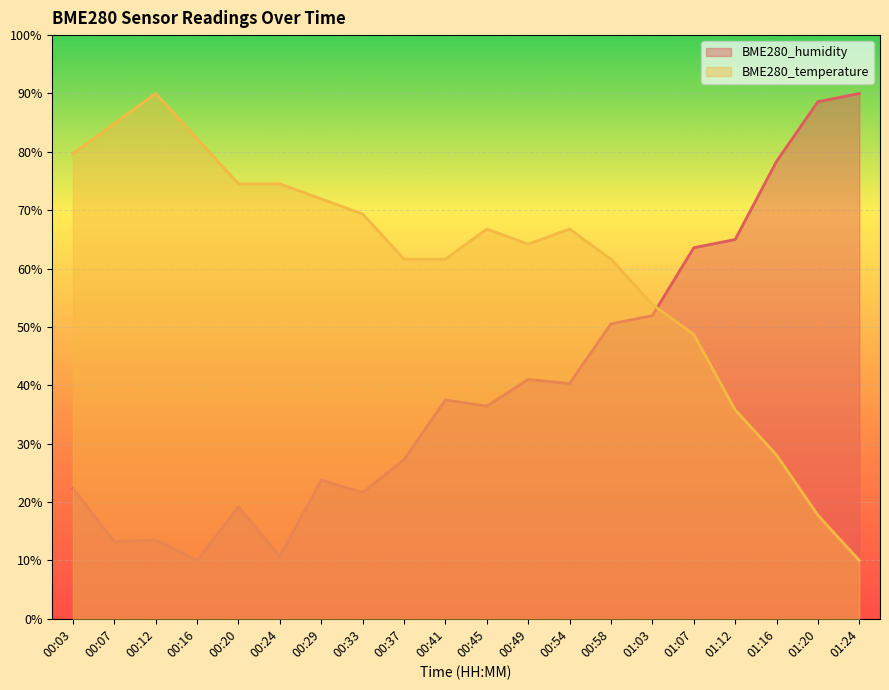

Rank the series by their average value, from lowest to highest.

BME280_humidity, BME280_temperature